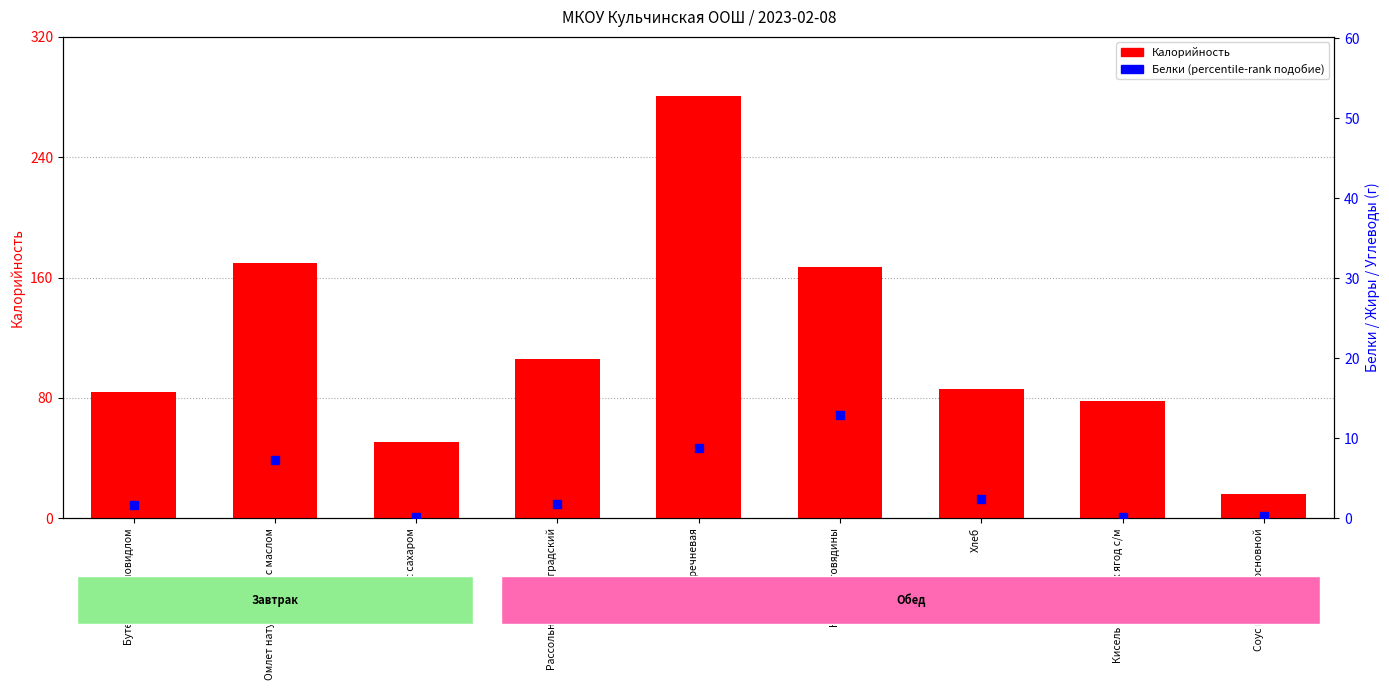

Which series reaches the minimum Y coordinate?

Белки